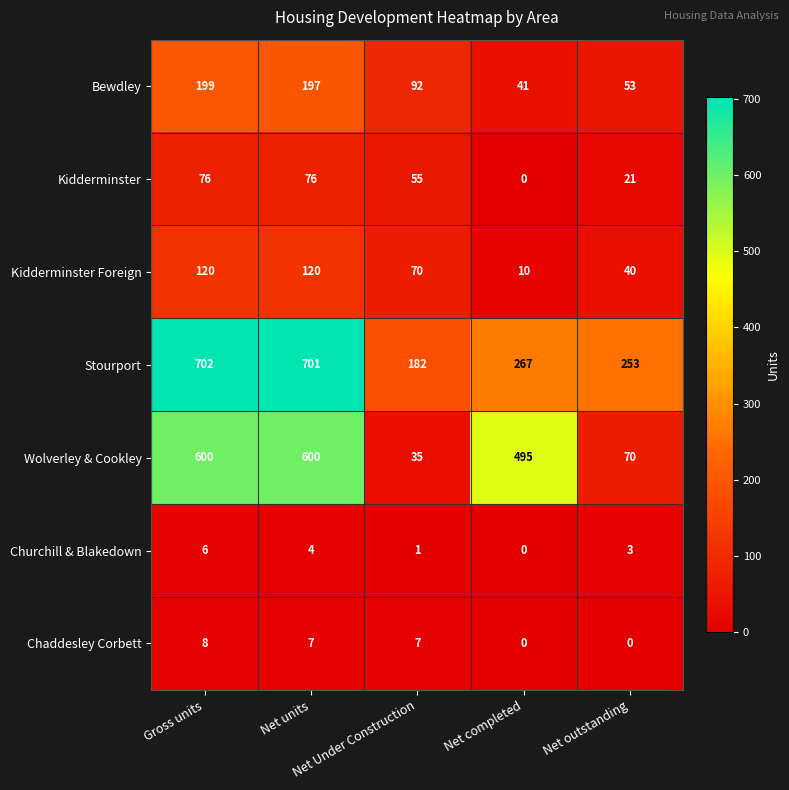

How many Kidderminster Foreign values are between 40 and 120?

4